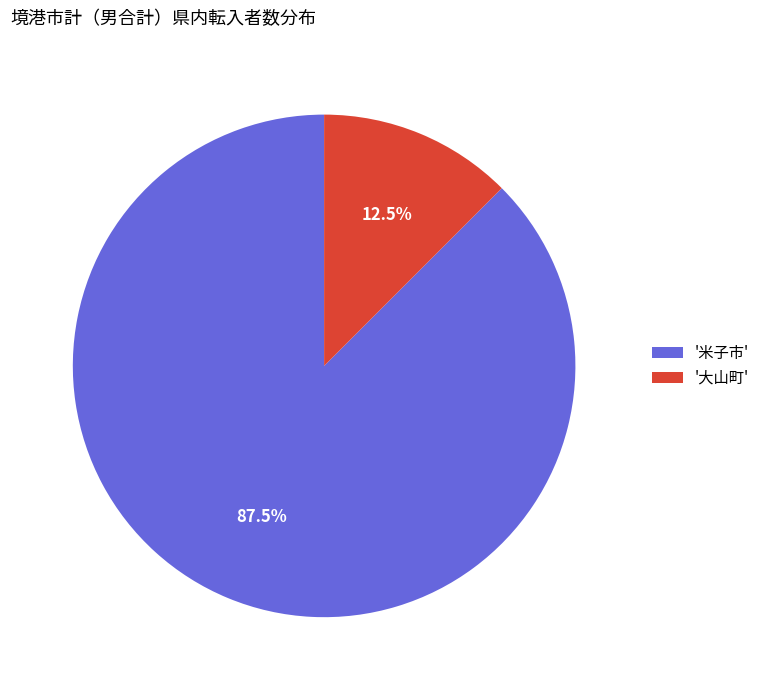

To the nearest percent, what is the average slice percentage?

50%